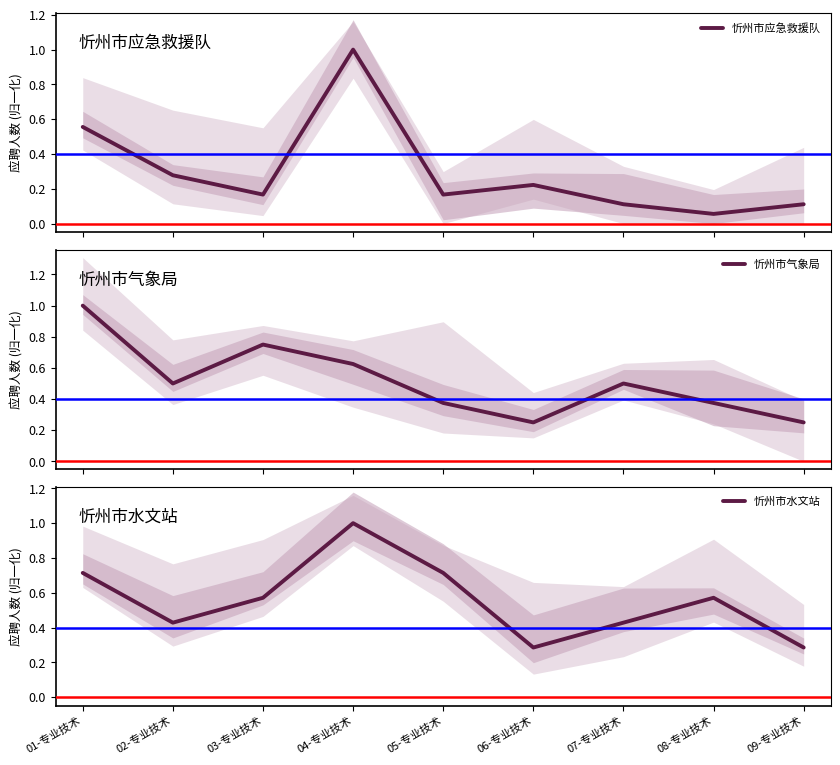

What is the total value across all series at 02-专业技术?

1.2